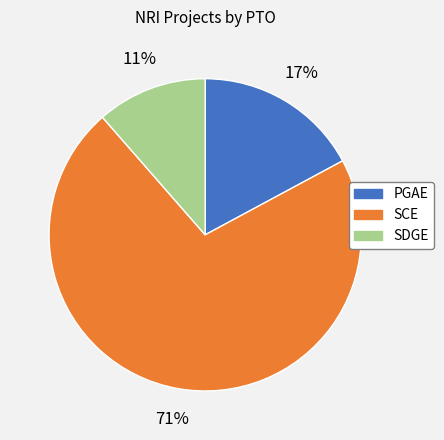

What is the largest slice in the pie chart?

SCE